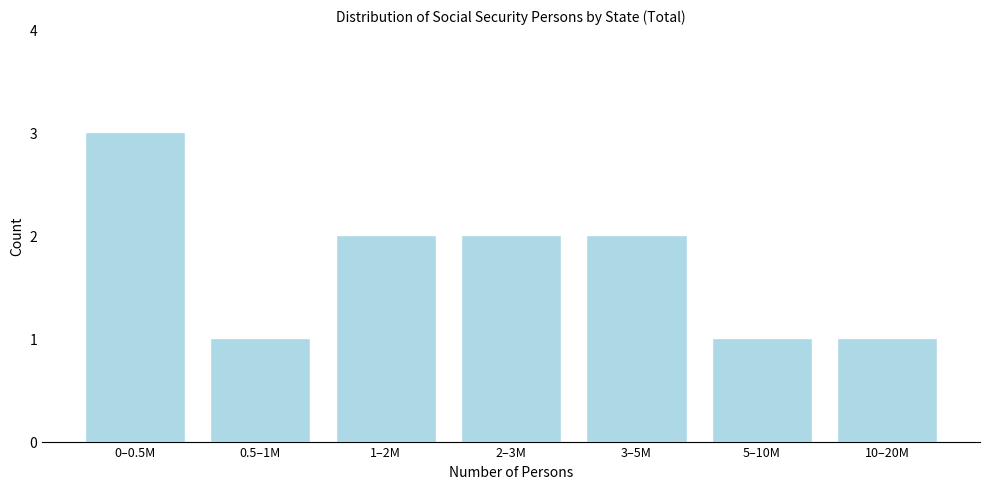

Reading left to right, list all the values displayed in this chart.

0–0.5M=3	0.5–1M=1	1–2M=2	2–3M=2	3–5M=2	5–10M=1	10–20M=1